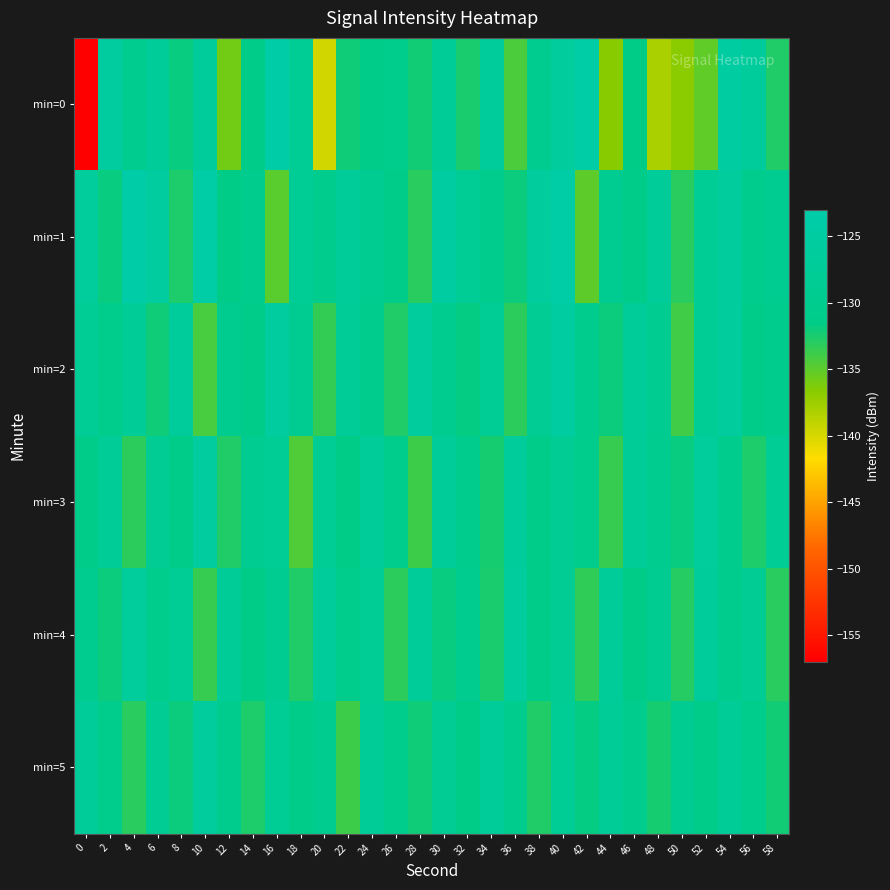

Reading left to right, what are all the values shown in this chart?

min=0: 0=-157.0	2=-125.5	4=-129.5	6=-127.1	8=-131.9	10=-126.8	12=-135.8	14=-131.2	16=-123.5	18=-128.2	20=-139.8	22=-132.2	24=-131.1	26=-130.5	28=-132.3	30=-127.5	32=-132.6	34=-126.7	36=-134.4	38=-129.8	40=-125.8	42=-124.3	44=-136.6	46=-131.6	48=-138.0	50=-136.8	52=-135.1	54=-125.2	56=-126.7	58=-132.8
min=1: 0=-126.6	2=-131.8	4=-123.3	6=-125.3	8=-132.6	10=-123.8	12=-131.3	14=-130.0	16=-134.9	18=-128.0	20=-130.0	22=-127.0	24=-129.0	26=-131.0	28=-133.0	30=-125.0	32=-128.0	34=-130.0	36=-132.0	38=-126.0	40=-124.0	42=-135.0	44=-129.0	46=-131.0	48=-127.0	50=-133.0	52=-128.0	54=-126.0	56=-130.0	58=-129.0
min=2: 0=-128.0	2=-130.5	4=-127.3	6=-132.1	8=-126.8	10=-134.2	12=-129.7	14=-131.0	16=-125.5	18=-128.9	20=-133.4	22=-127.6	24=-130.2	26=-132.8	28=-126.3	30=-129.5	32=-131.7	34=-127.9	36=-133.1	38=-128.4	40=-125.0	42=-130.0	44=-132.0	46=-127.0	48=-129.0	50=-134.0	52=-128.0	54=-126.0	56=-131.0	58=-130.0
min=3: 0=-131.0	2=-127.5	4=-133.2	6=-128.6	8=-130.9	10=-125.4	12=-132.7	14=-129.1	16=-127.8	18=-134.5	20=-128.3	22=-131.6	24=-126.9	26=-130.4	28=-133.8	30=-127.2	32=-129.8	34=-132.3	36=-126.7	38=-131.1	40=-128.5	42=-130.7	44=-133.5	46=-127.4	48=-129.3	50=-131.8	52=-126.5	54=-130.1	56=-132.6	58=-128.0
min=4: 0=-129.5	2=-132.0	4=-126.4	6=-130.8	8=-128.1	10=-133.6	12=-127.5	14=-131.3	16=-129.0	18=-132.7	20=-126.8	22=-130.5	24=-128.3	26=-133.1	28=-127.0	30=-131.8	32=-129.4	34=-132.5	36=-126.2	38=-130.9	40=-128.7	42=-133.3	44=-127.1	46=-131.6	48=-129.2	50=-132.9	52=-126.6	54=-130.3	56=-128.8	58=-133.0
min=5: 0=-127.0	2=-130.5	4=-133.0	6=-128.4	8=-131.9	10=-126.3	12=-130.0	14=-132.6	16=-127.8	18=-131.2	20=-129.5	22=-133.8	24=-127.3	26=-130.7	28=-132.1	30=-128.6	32=-131.4	34=-126.9	36=-130.3	38=-132.8	40=-128.0	42=-131.7	44=-127.5	46=-130.1	48=-132.4	50=-128.9	52=-131.0	54=-127.6	56=-130.8	58=-132.2